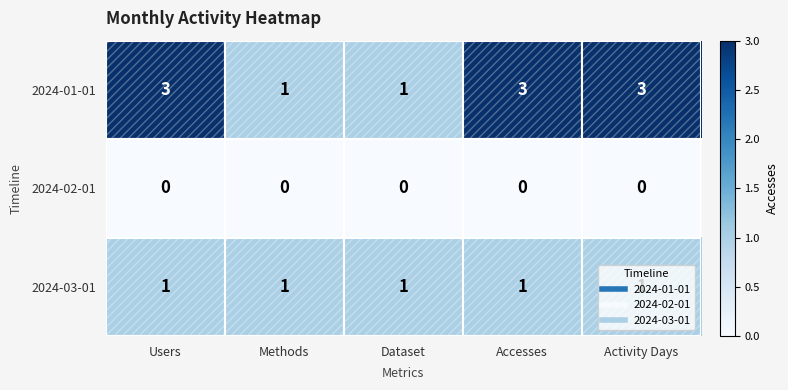

Which series has the largest total across all categories?

2024-01-01